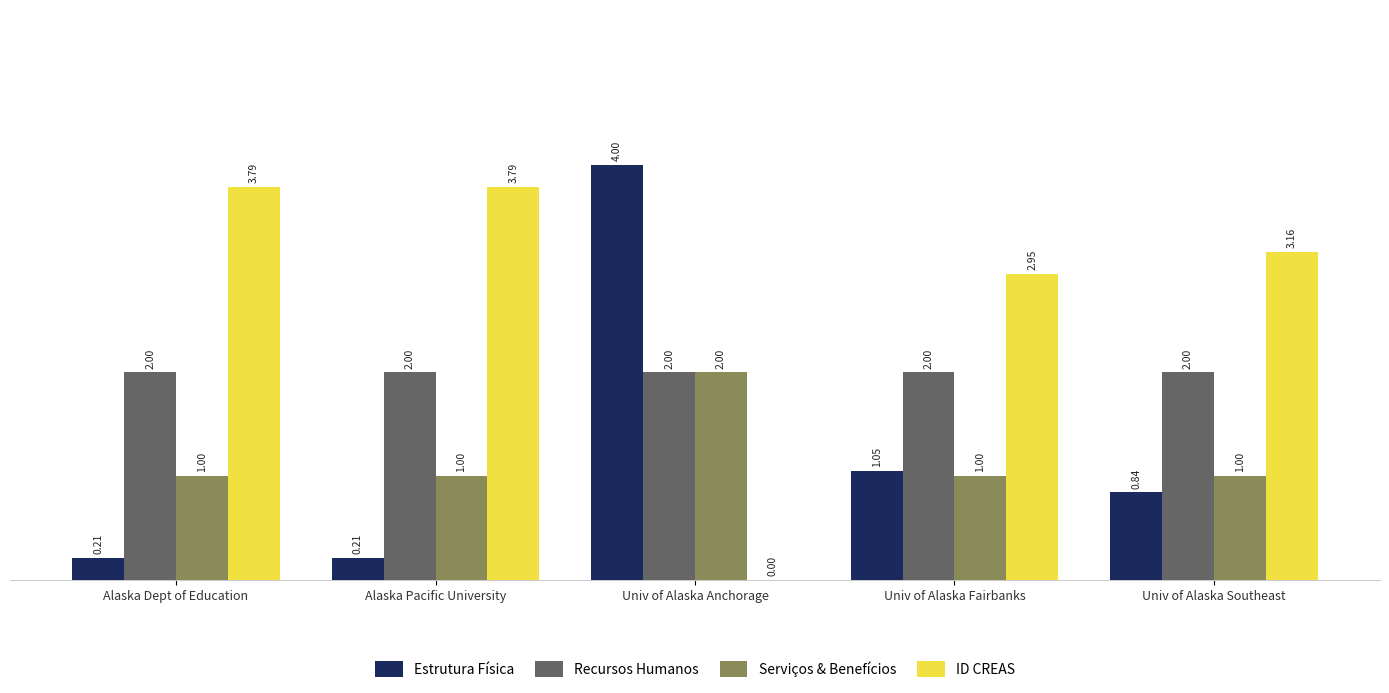

Is the value of Recursos Humanos at Univ of Alaska Anchorage greater than the value of ID CREAS at Alaska Pacific University?

No